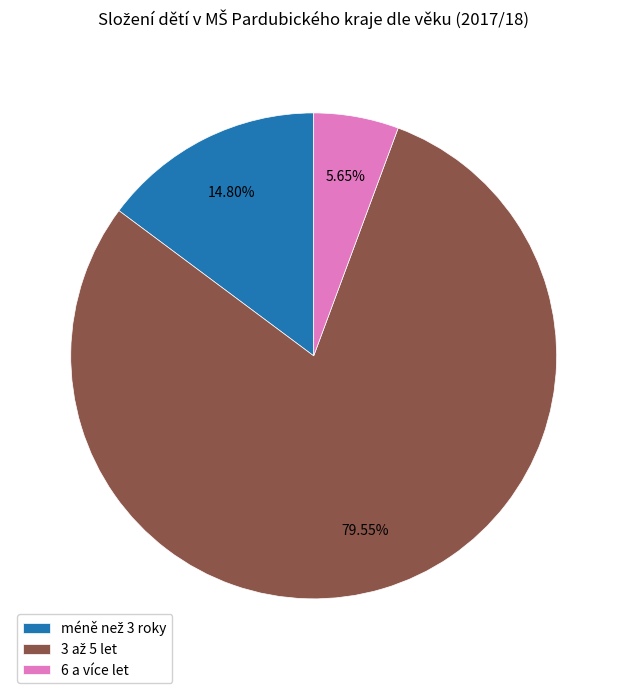

Is it true that 6 a více let is 17% of the pie?

False